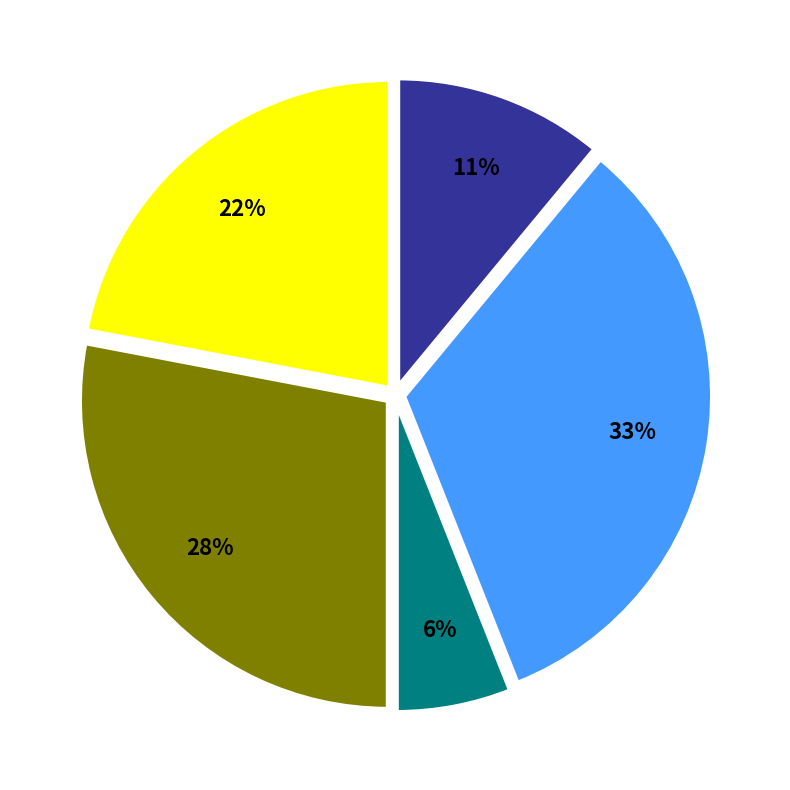

To the nearest percent, what is the difference between the largest and smallest slice percentages?

27%